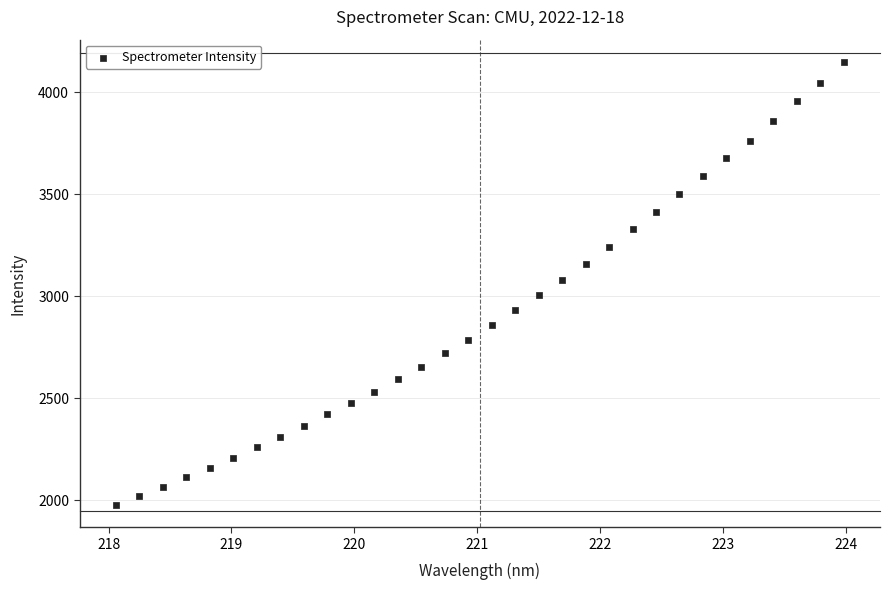

What is the range of X values (max minus min)?

5.9